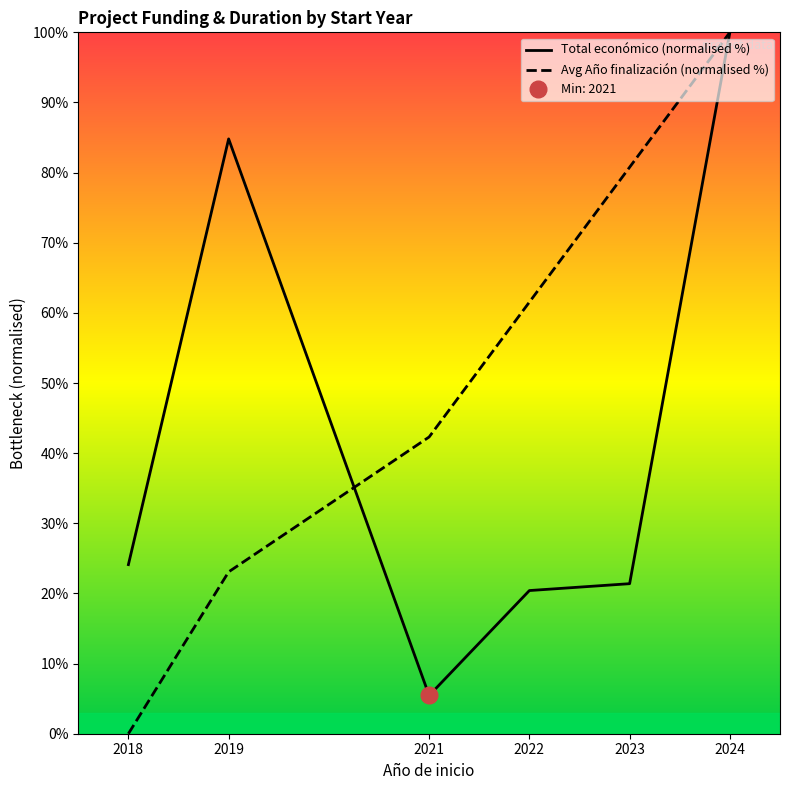

At which label is Total económico (normalised %) closest to 52?

2018